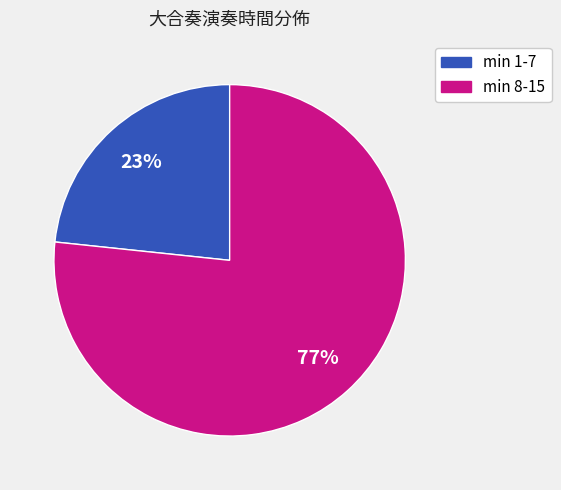

To the nearest percent, what is the average slice percentage?

50%